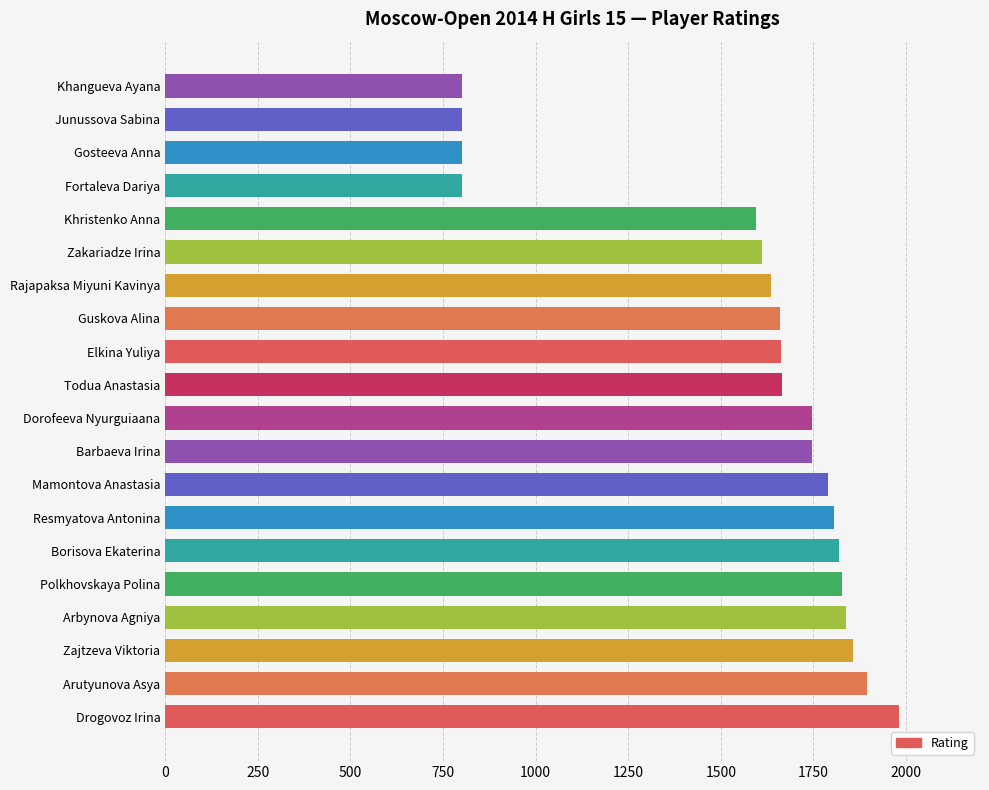

How many data points are less than 1746?

10